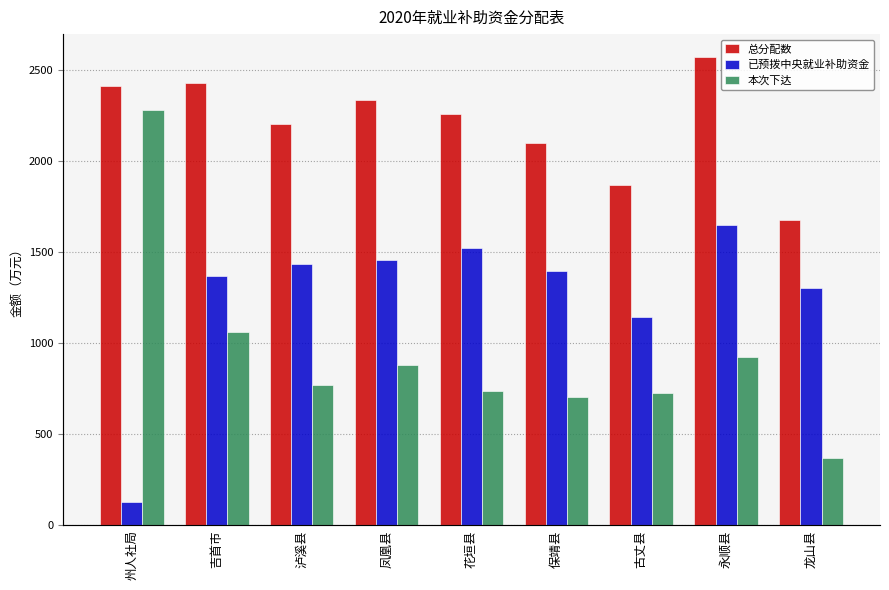

What position from the right is 古丈县?

3